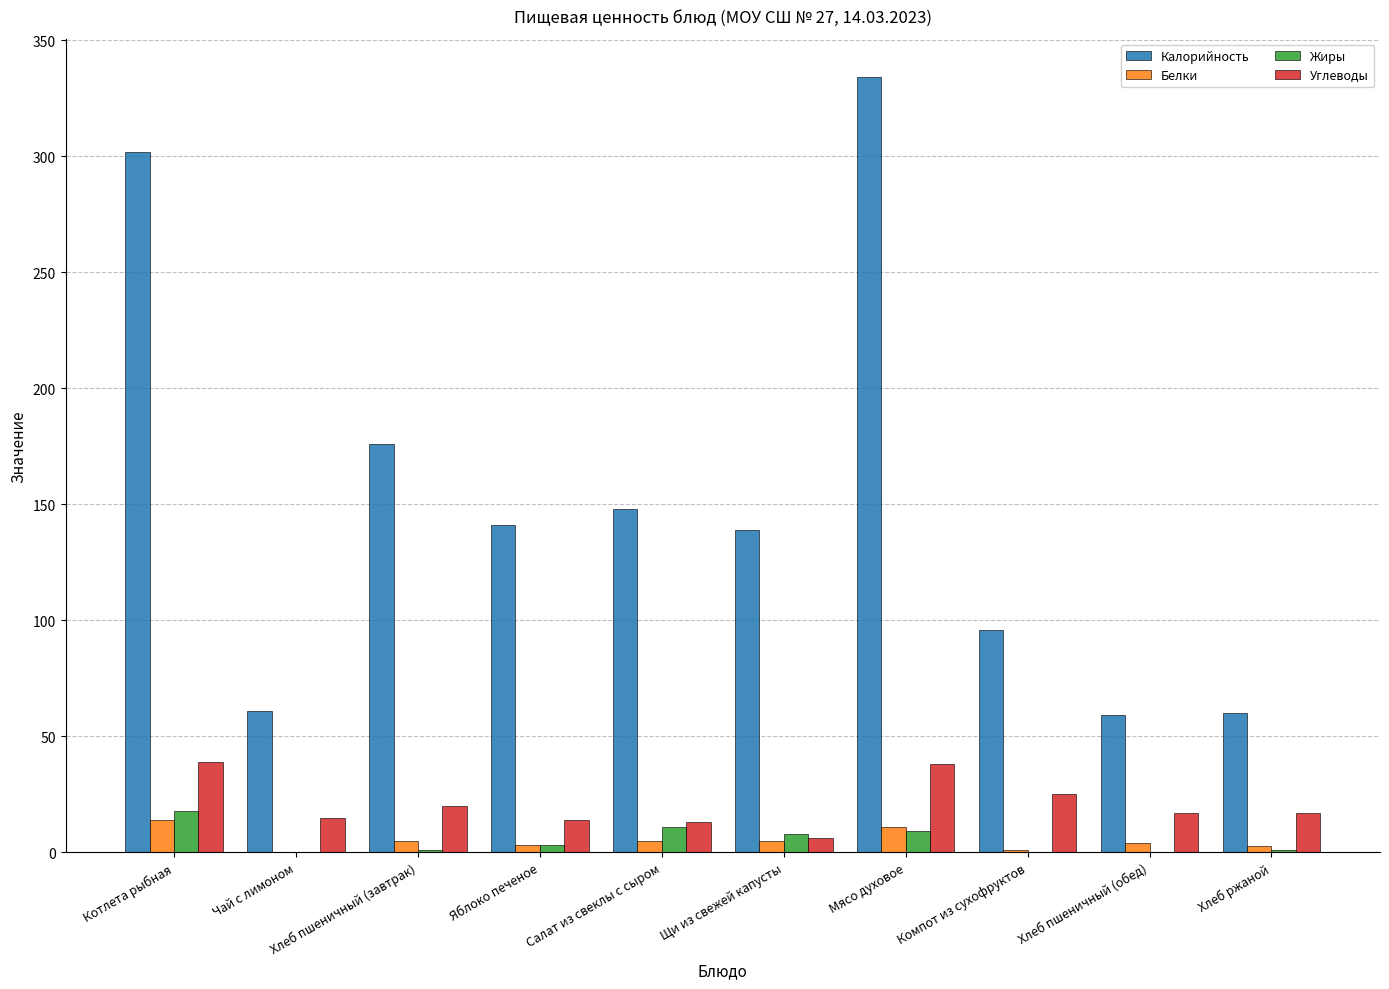

Which label corresponds to the largest value in the chart?

Мясо духовое